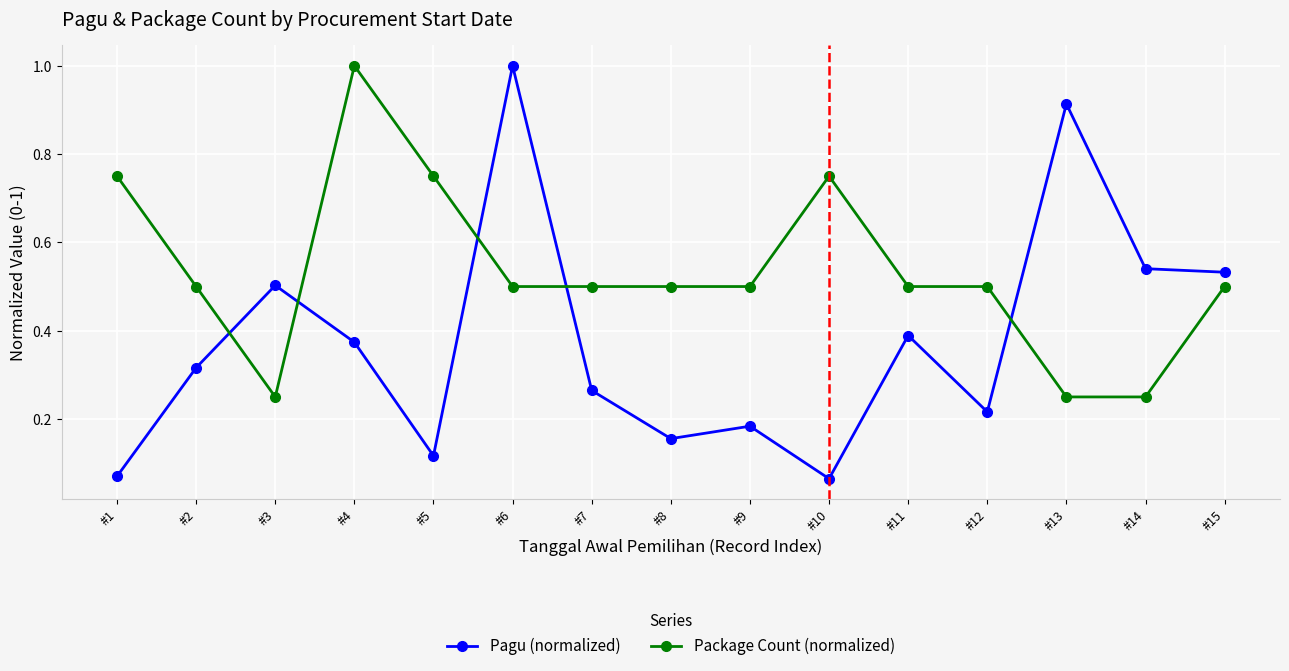

Rank the series at #13 from highest to lowest value.

Pagu (normalized), Package Count (normalized)